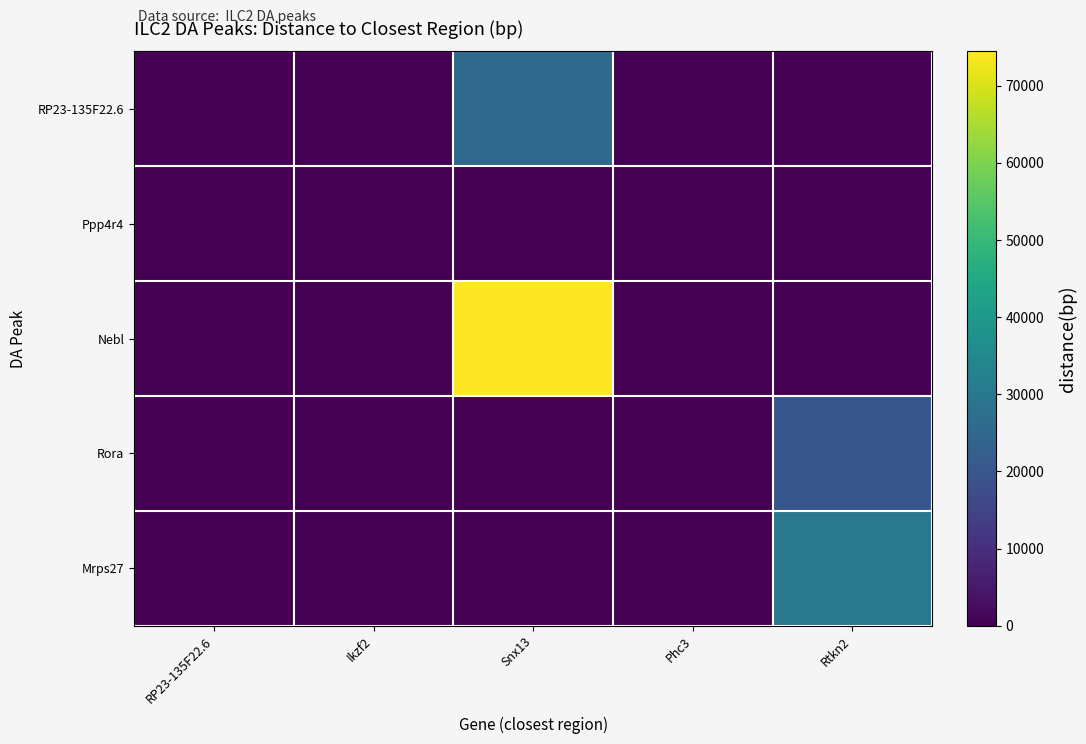

How many distinct data groups are displayed?

5